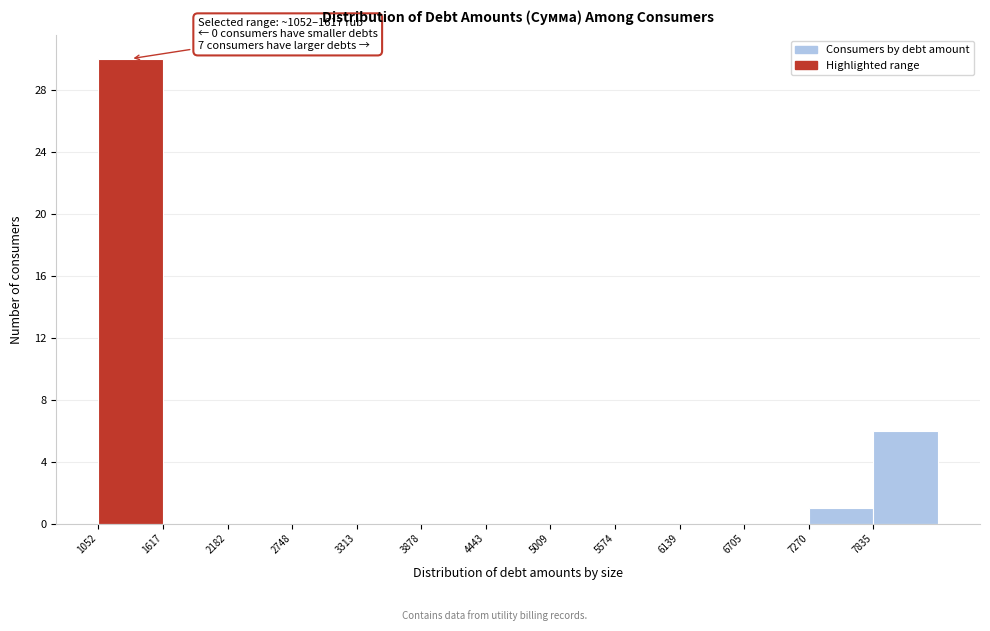

Which range on the x-axis has the tallest bar?

1100 to 1600